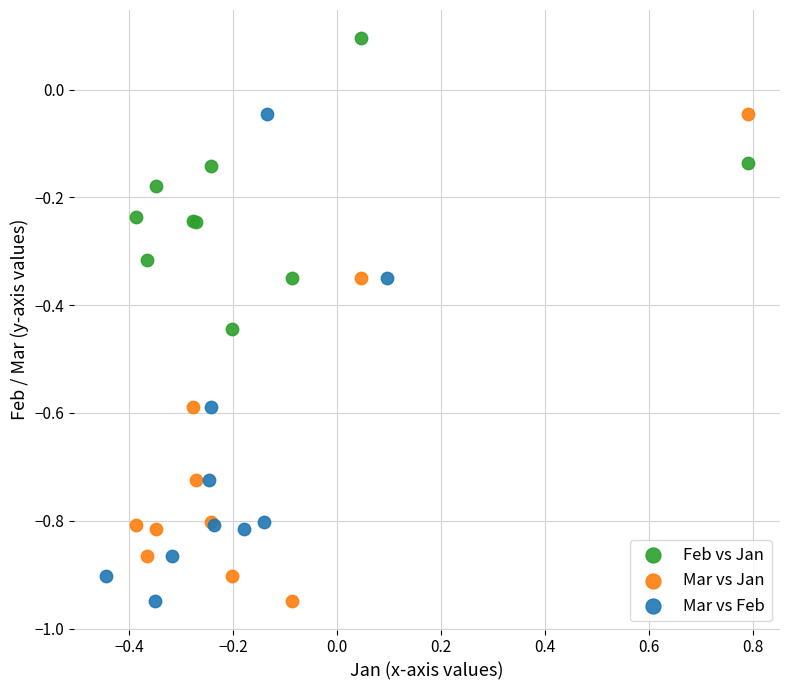

What are all the series names shown in the legend?

Feb vs Jan, Mar vs Jan, Mar vs Feb